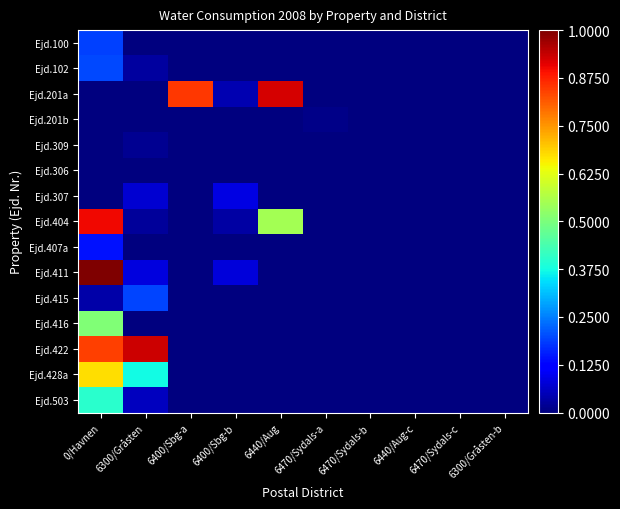

At 0/Havnen, list the series in order from largest to smallest.

Ejd.411, Ejd.404, Ejd.422, Ejd.428a, Ejd.416, Ejd.503, Ejd.102, Ejd.100, Ejd.407a, Ejd.415, Ejd.201a, Ejd.201b, Ejd.309, Ejd.306, Ejd.307